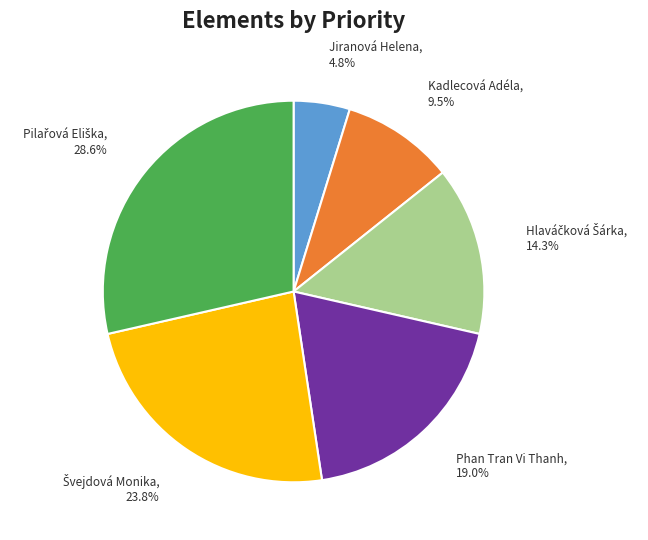

What portion of the pie excludes Jiranová Helena?

95.2%